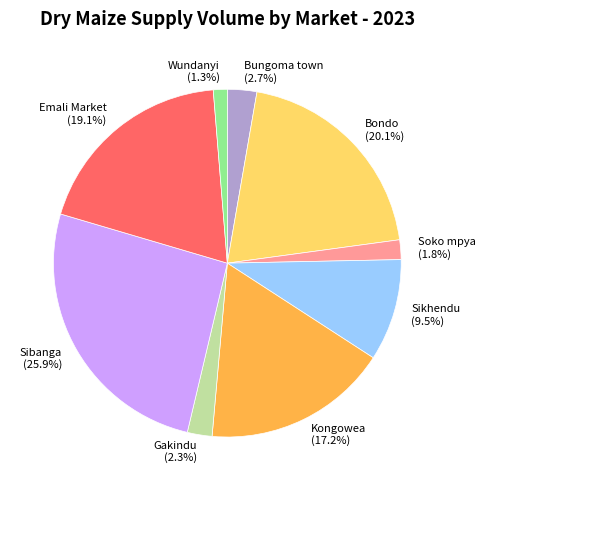

Is it true that Emali Market is 6% of the pie?

False